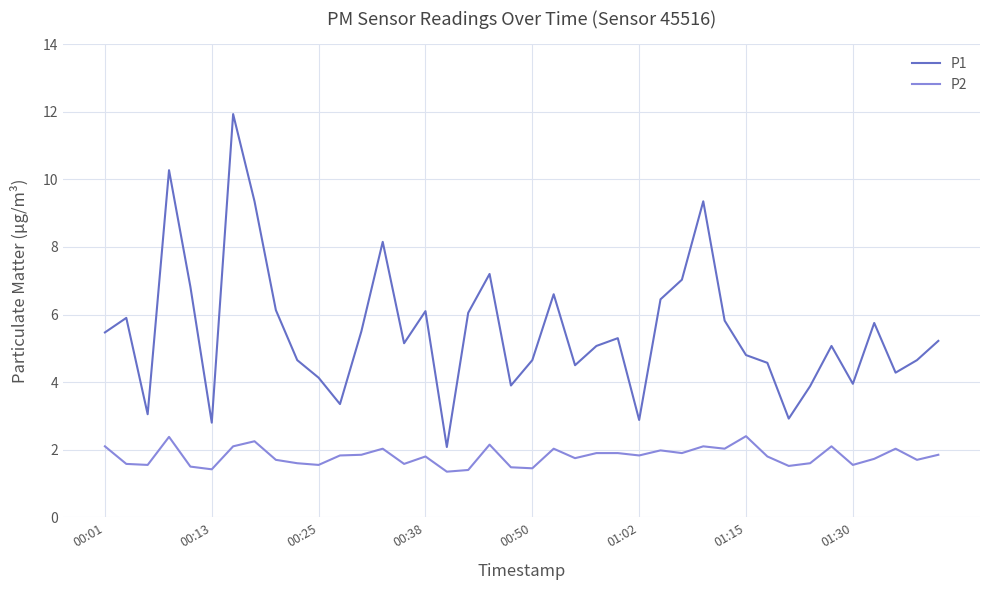

What is the minimum value for P2?

1.4